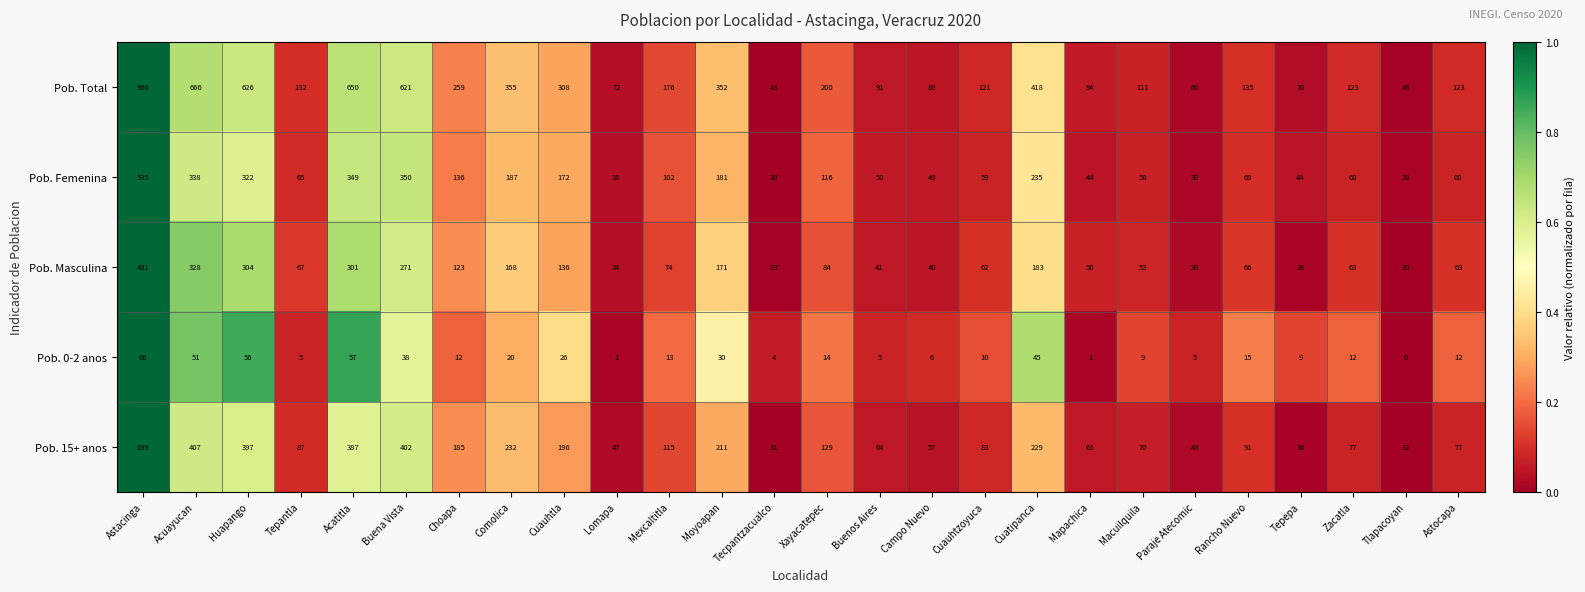

Is the value of Pob. Total at Buenos Aires greater than the value of Pob. 0-2 anos at Acuayucan?

Yes